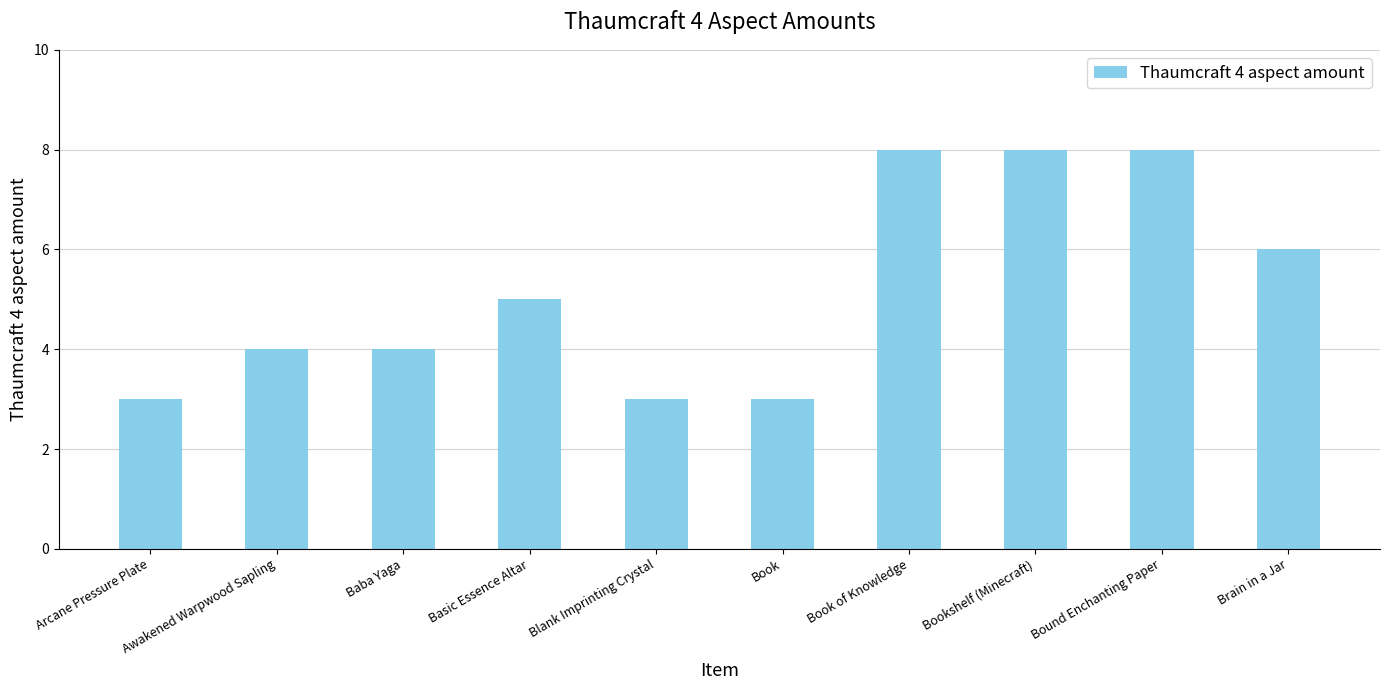

Reading right to left, extract all data points from this chart.

6	8	8	8	3	3	5	4	4	3